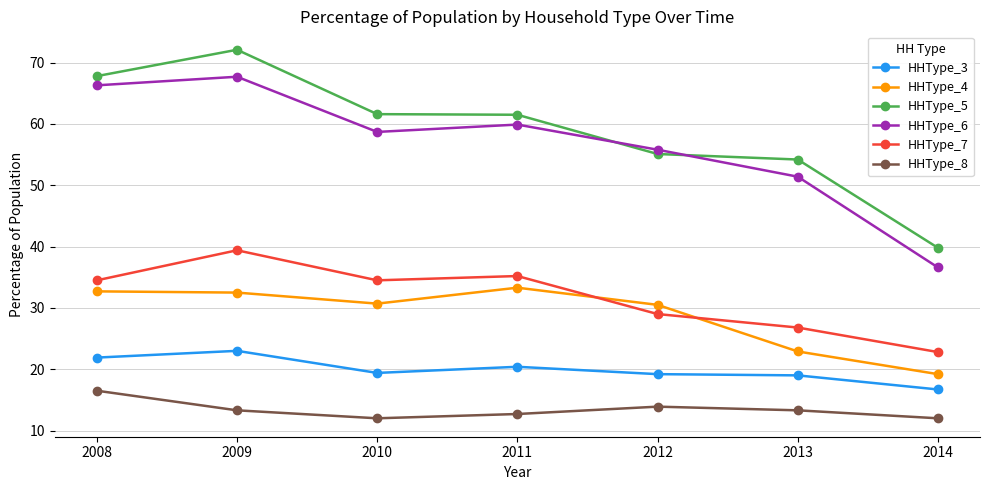

How many lines are shown in the chart?

6